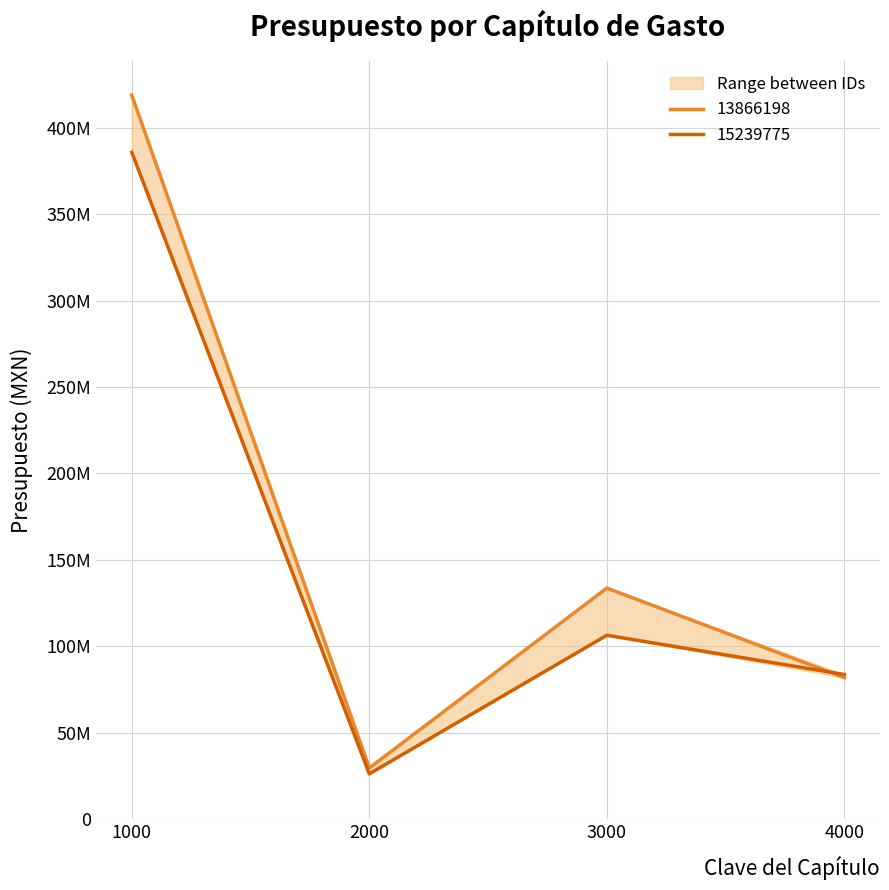

How many series are shown in this chart?

2